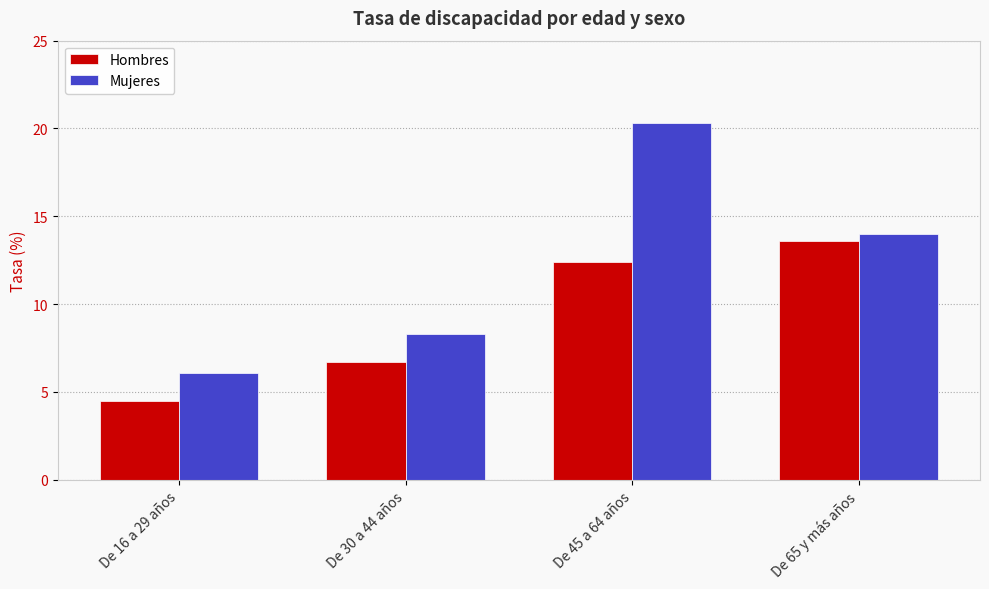

The value of Hombres at De 30 a 44 años is 4.1. True or false?

False